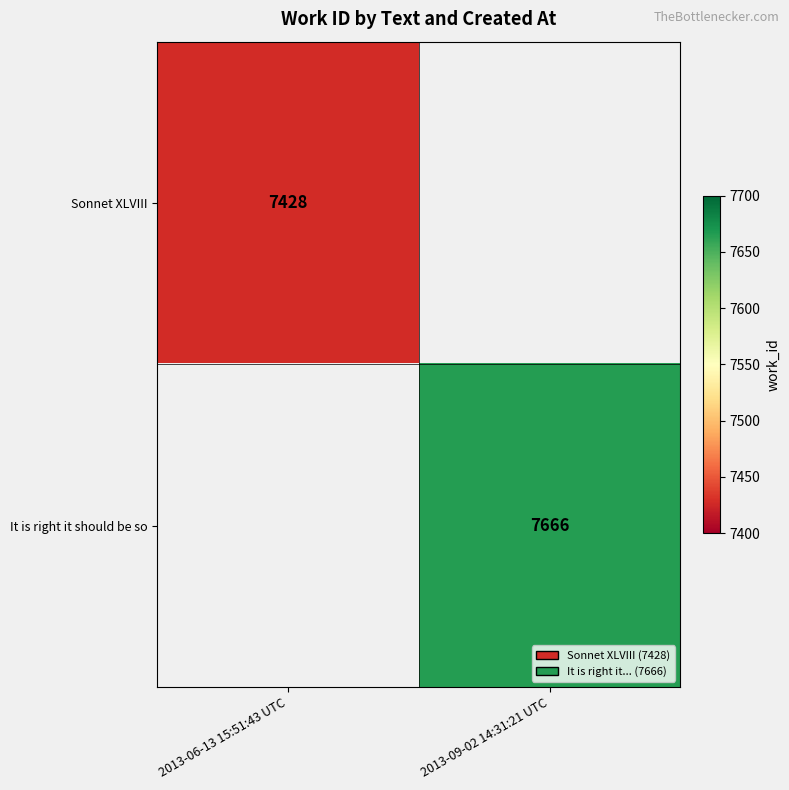

True or false: Sonnet XLVIII has a value of 3334.8 at 2013-06-13 15:51:43 UTC.

False